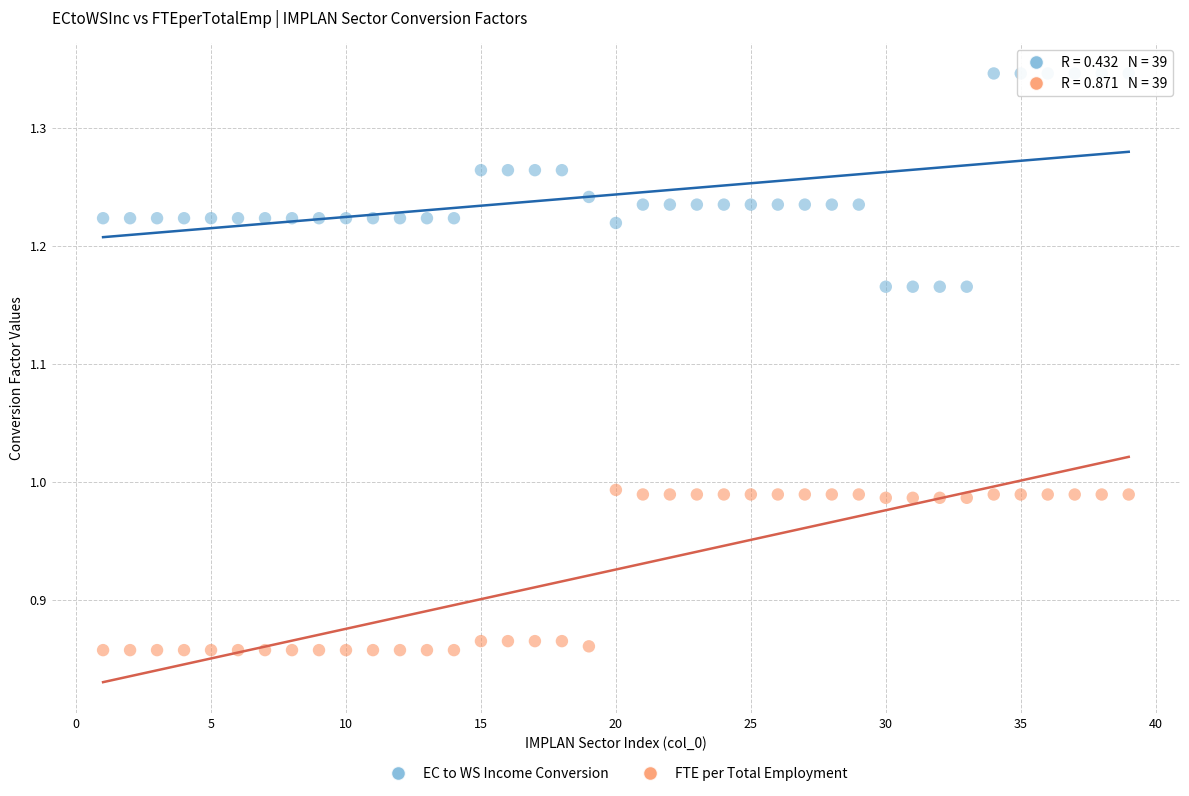

Which series reaches the maximum Y coordinate?

EC to WS Income Conversion